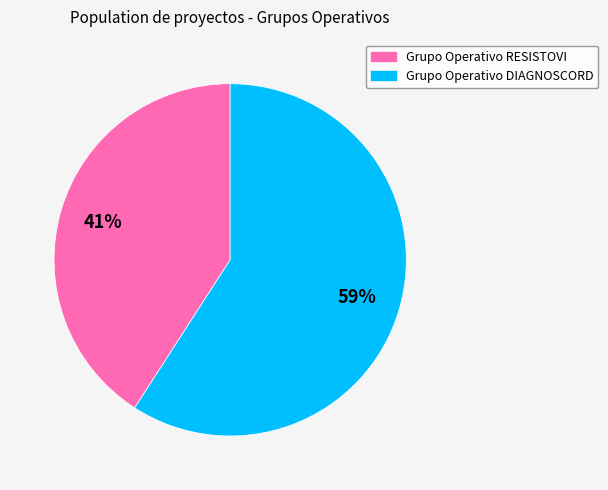

To the nearest percent, what is the combined percentage of Grupo Operativo RESISTOVI and Grupo Operativo DIAGNOSCORD?

100%